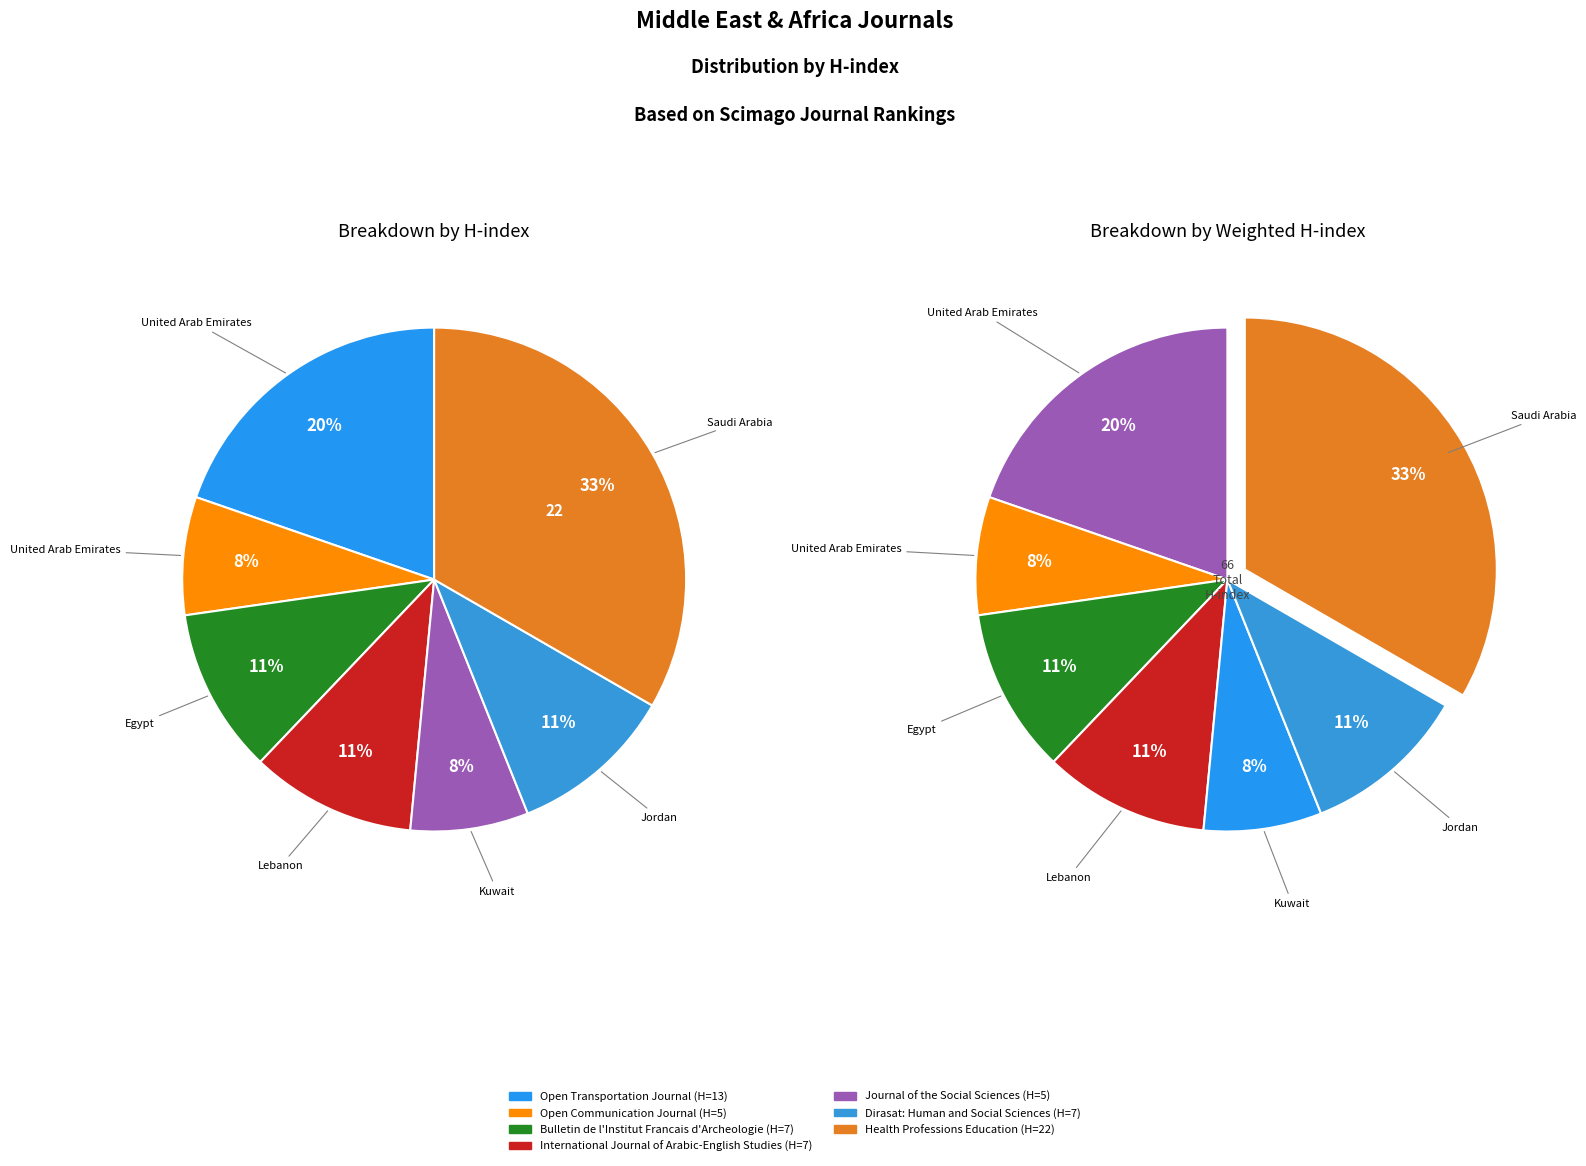

Rank the categories by value from lowest to highest.

Open Communication Journal, Journal of the Social Sciences, Bulletin de l'Institut Francais d'Archeologie, International Journal of Arabic-English Studies, Dirasat: Human and Social Sciences, Open Transportation Journal, Health Professions Education